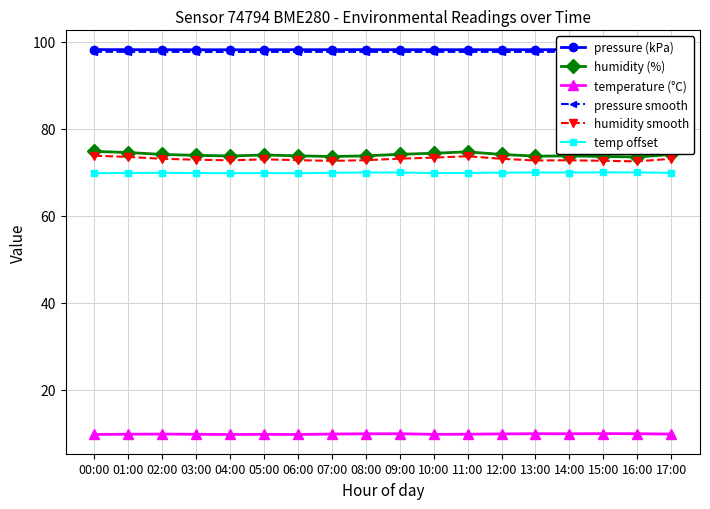

What is the highest value of the temperature (°C) series?

10.0